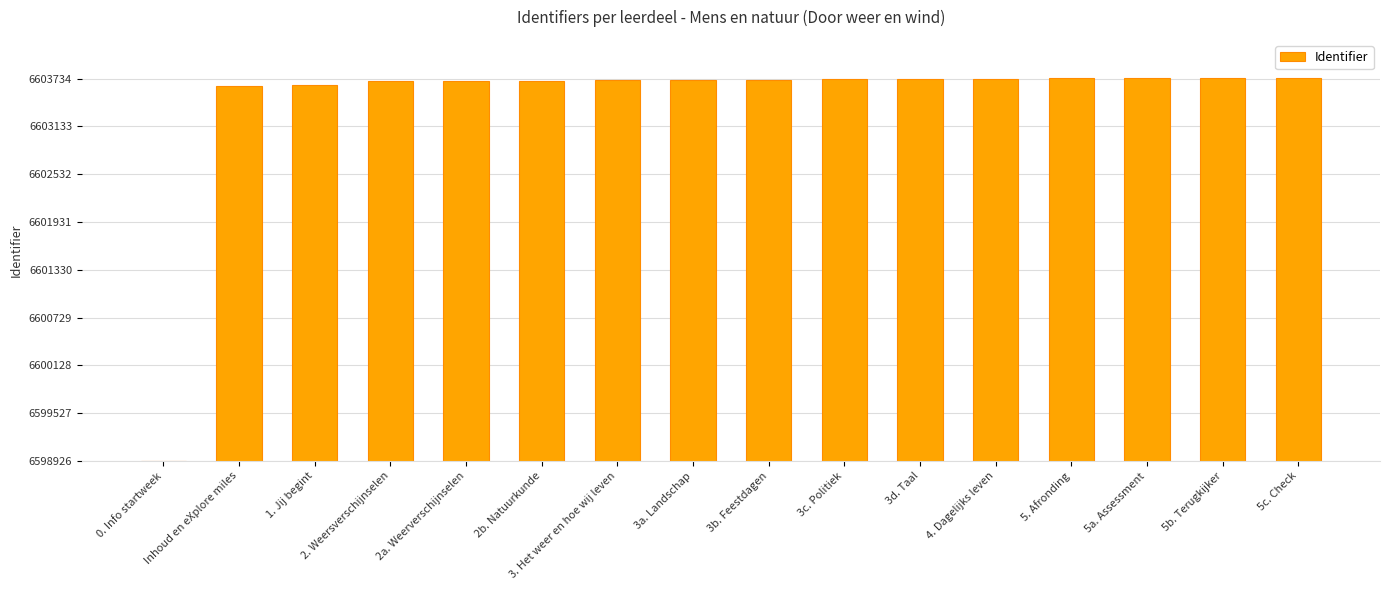

Rank the categories by value from highest to lowest.

5c. Check, 5b. Terugkijker, 5a. Assessment, 5. Afronding, 4. Dagelijks leven, 3d. Taal, 3c. Politiek, 3b. Feestdagen, 3a. Landschap, 3. Het weer en hoe wij leven, 2b. Natuurkunde, 2a. Weerverschijnselen, 2. Weersverschijnselen, 1. Jij begint, Inhoud en eXplore miles, 0. Info startweek